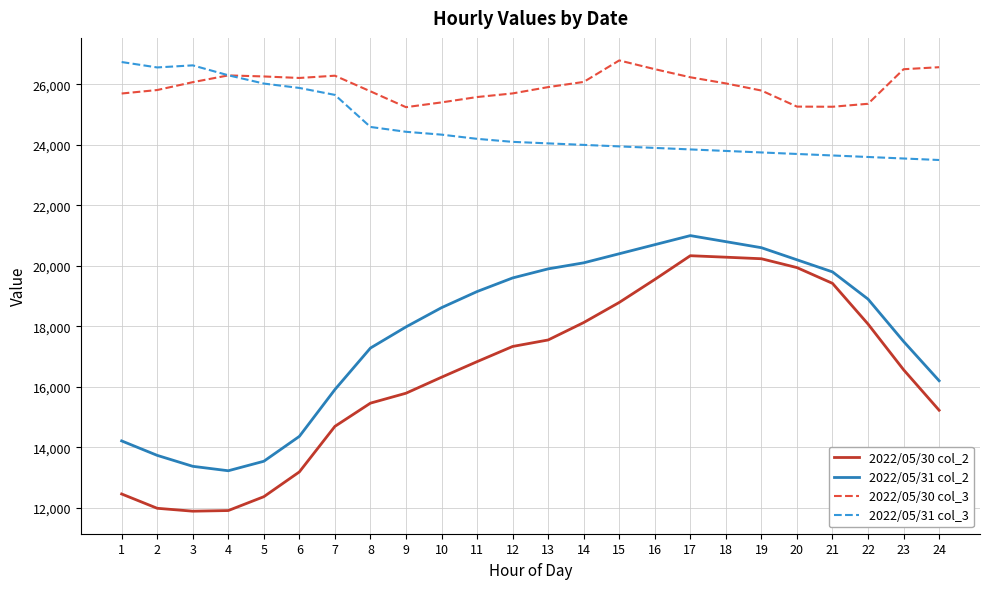

What is the sum of all 2022/05/31 col_3 values?

590762